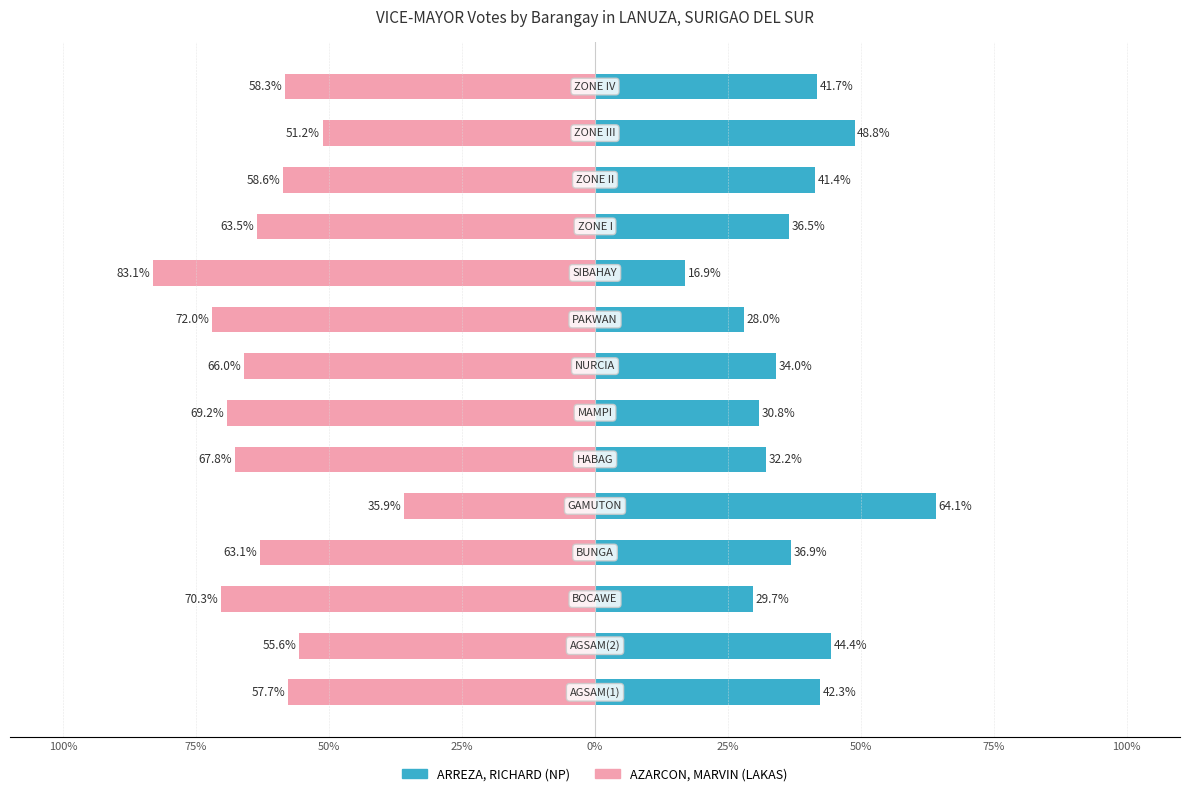

What is the minimum value shown in the chart?

-83.1